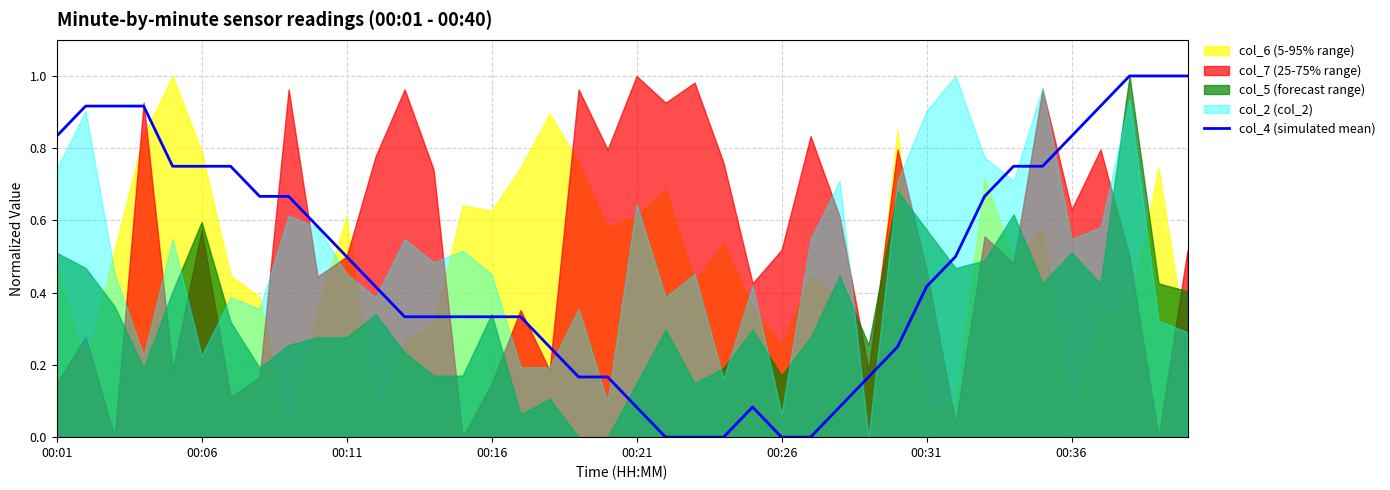

True or false: the data has more than 2 interior local peaks.

False